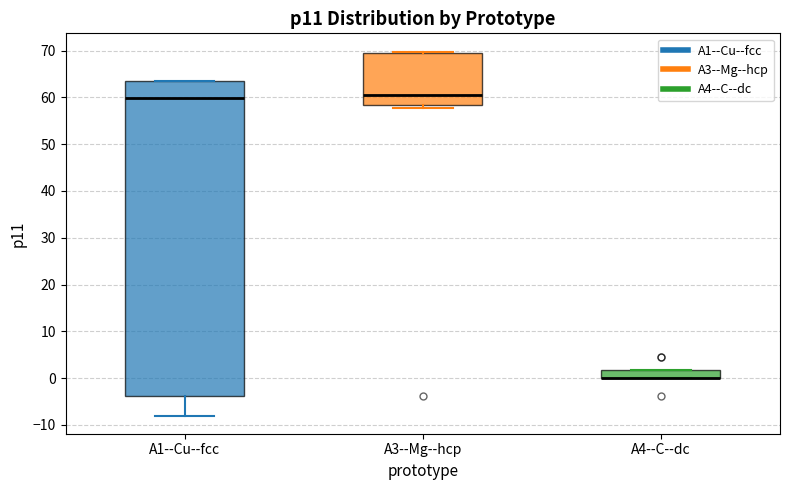

Reading left to right, transcribe this box plot: for each box, give where its median line is, the range the box spans, and where its two whiskers end, as read against the y-axis. The values are not printed on the chart, so give them approximately, as read against the axis.

A1--Cu--fcc: median 60, box -4 to 64, whiskers -8 to 64
A3--Mg--hcp: median 60, box 58 to 70, whiskers 58 (just below the box's lower edge) to 70
A4--C--dc: median 0 (drawn on the box's lower edge), box 0 to 2, whiskers 0 to 2